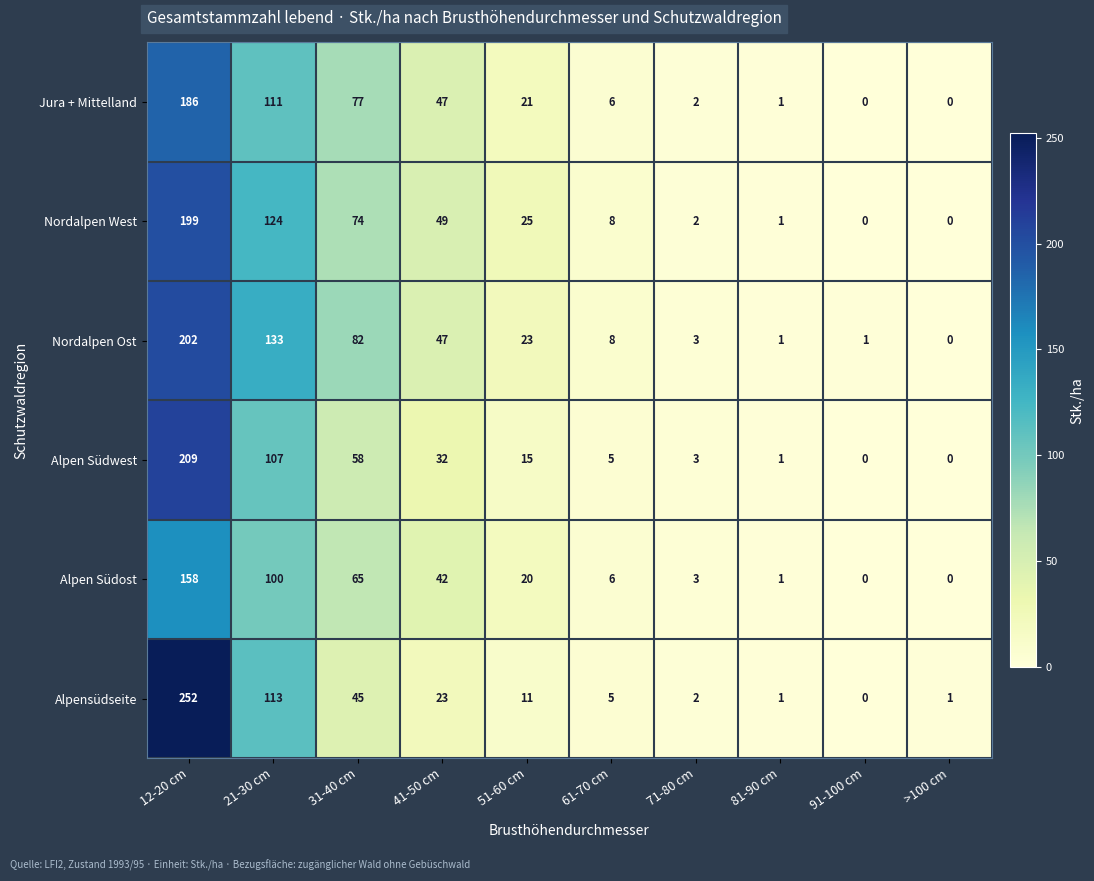

At how many categories does at least one series exceed 194?

1